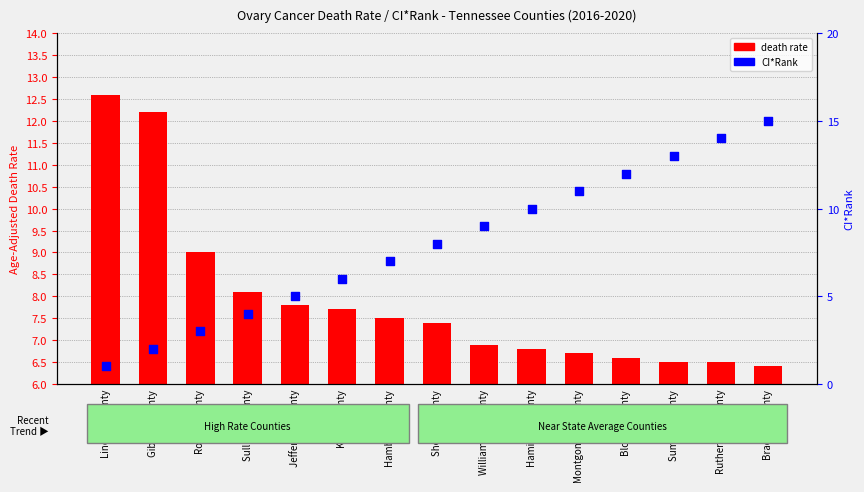

What are all the series names shown in the legend?

death rate, CI*Rank